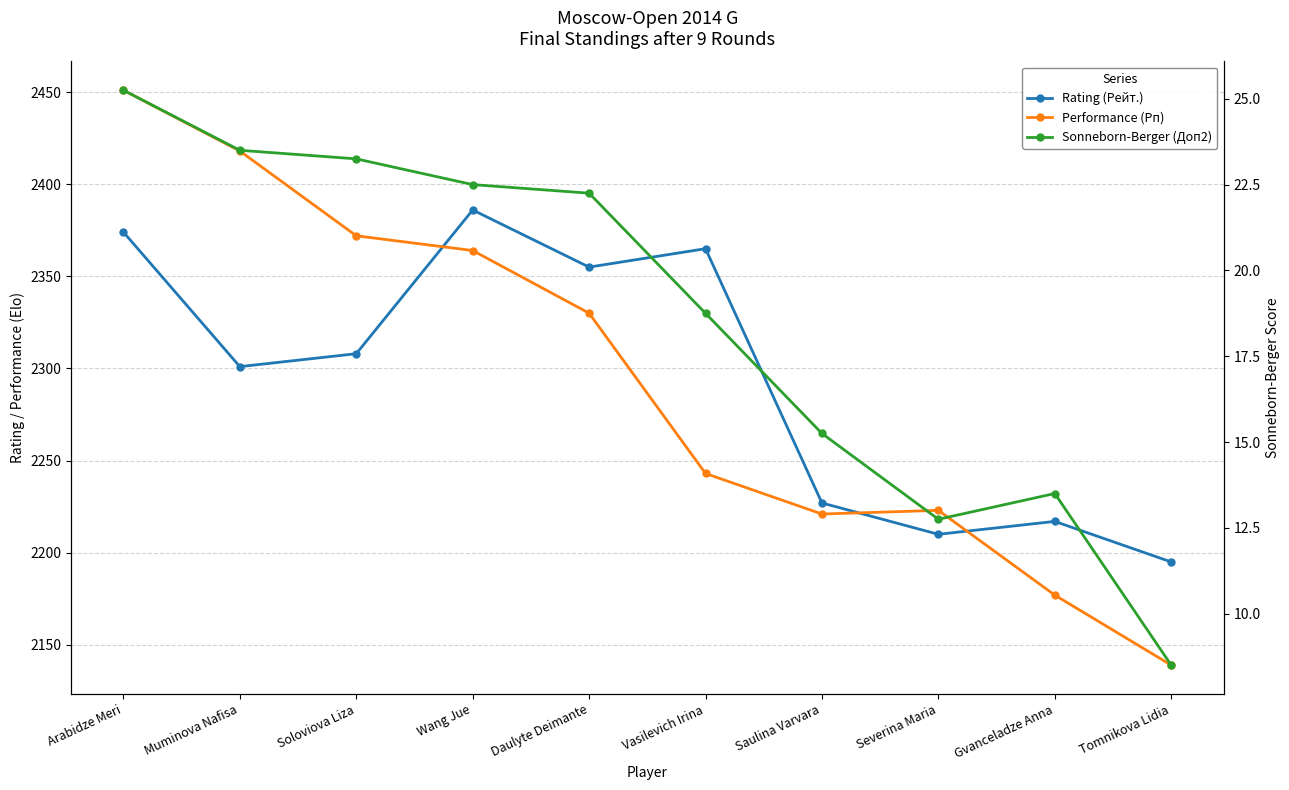

True or false: Sonneborn-Berger (Доп2) and Performance (Рп) cross at least once.

False